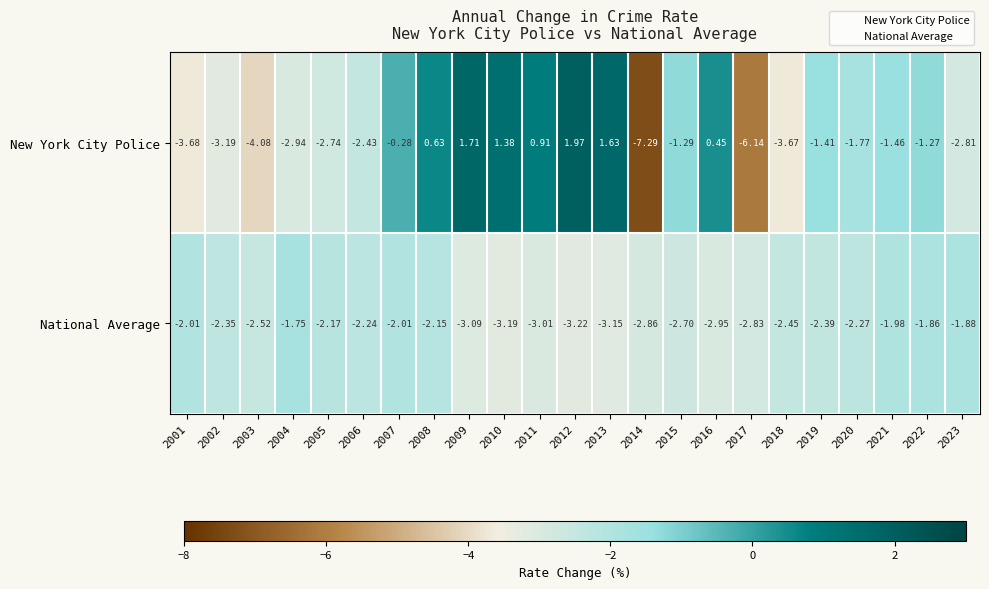

At 2014, list the series in order from smallest to largest.

New York City Police, National Average